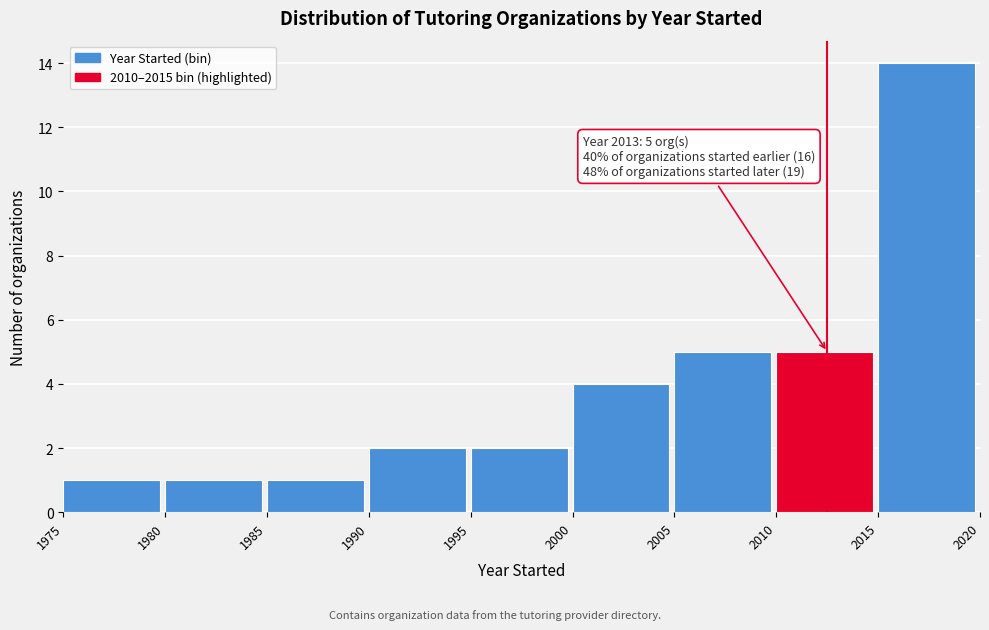

Over which range of the x-axis is the bar tallest?

2015 to 2020